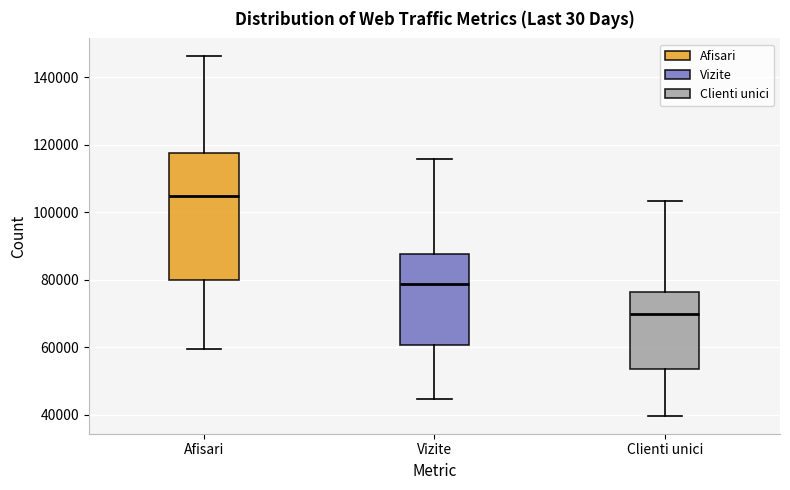

Reading left to right, transcribe this box plot: for each box, give where its median line is, the range the box spans, and where its two whiskers end, as read against the y-axis. The values are not printed on the chart, so give them approximately, as read against the axis.

Afisari: median 106000, box 80000 to 118000, whiskers 60000 to 146000
Vizite: median 78000, box 60000 to 88000, whiskers 44000 to 116000
Clienti unici: median 70000, box 54000 to 76000, whiskers 40000 to 104000